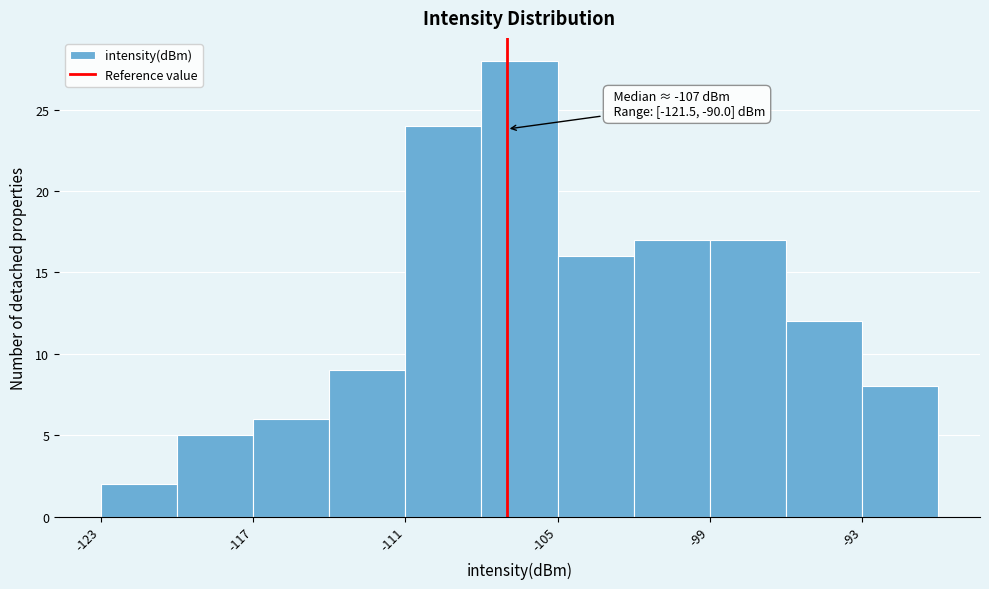

Read against the x-axis, roughly where is the centre of the tallest bar?

-106